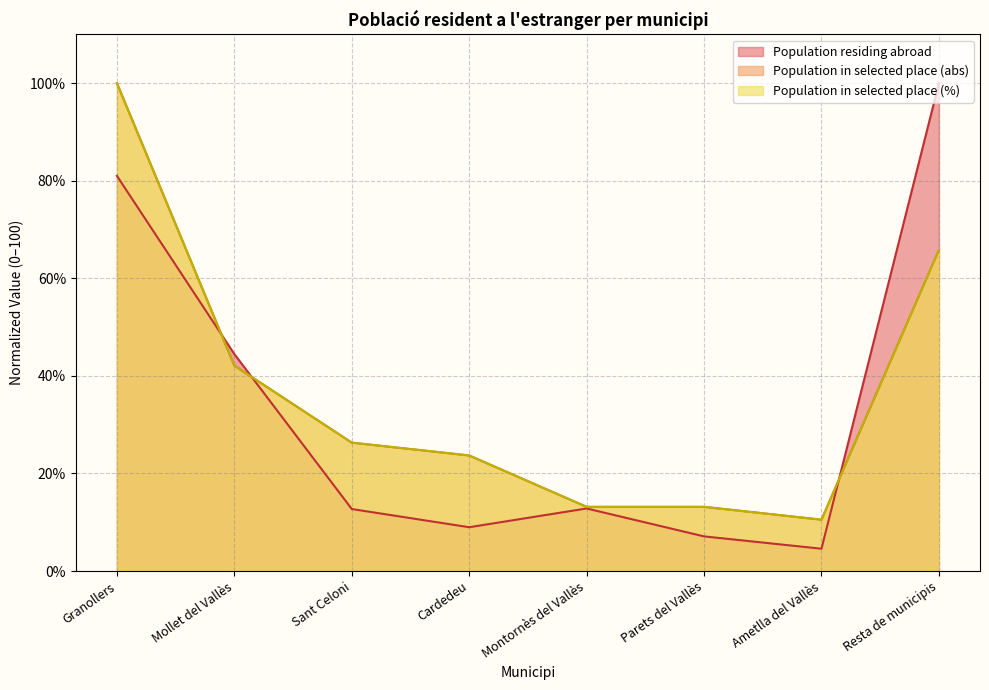

What is the average value of the Population residing abroad series?

34.0